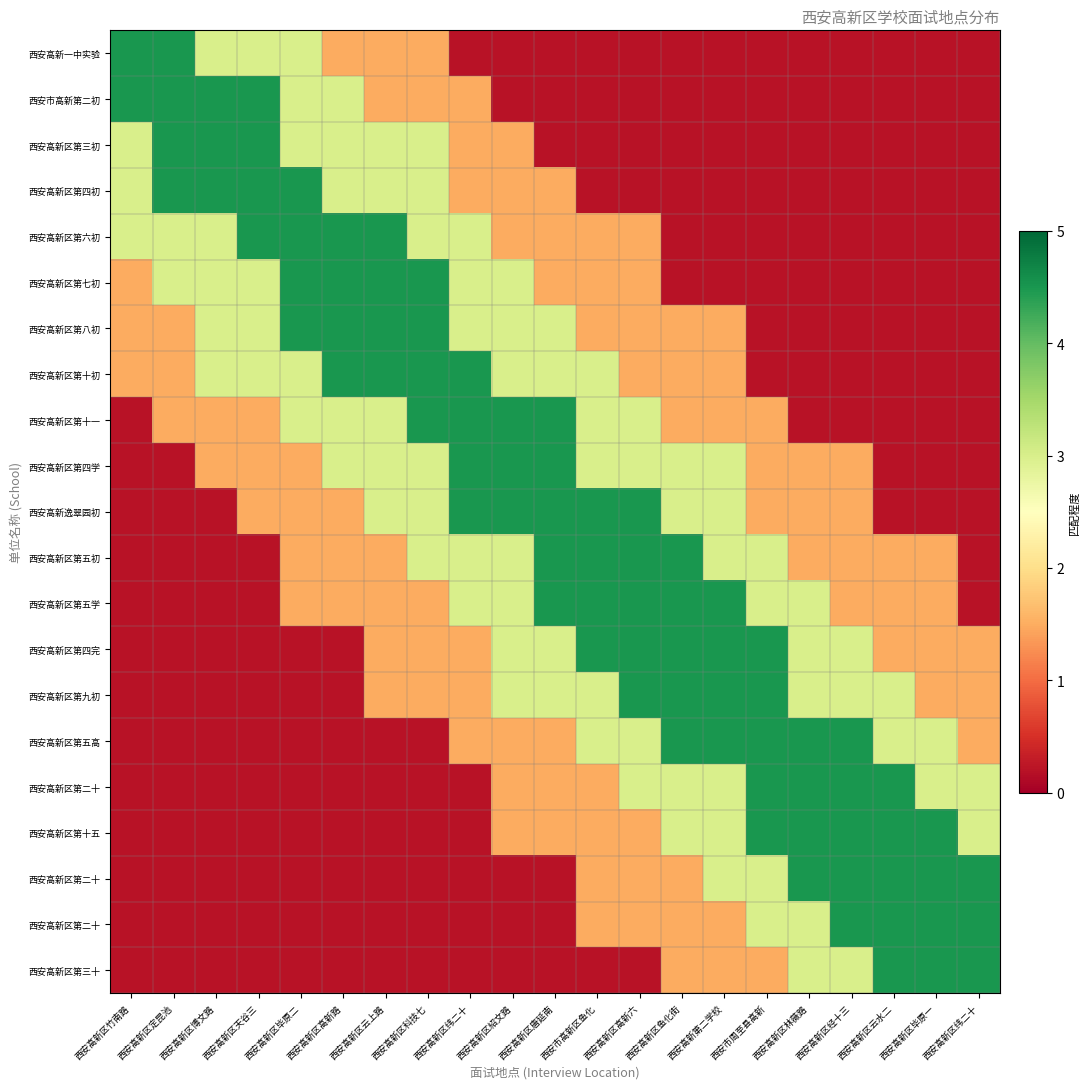

At how many categories does at least one series exceed 0?

21